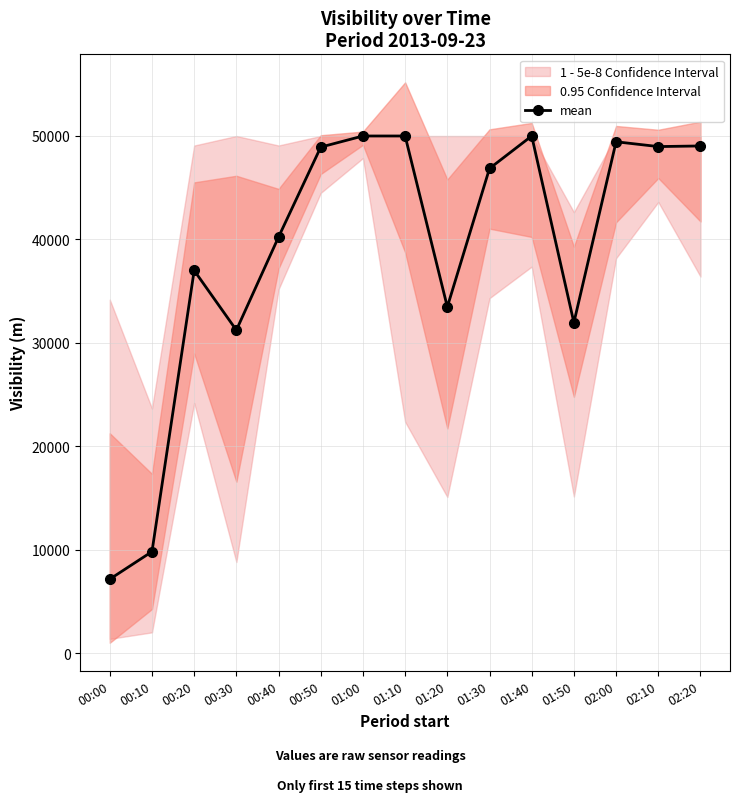

The chart shows a value of 33478 at 01:20. True or false?

True